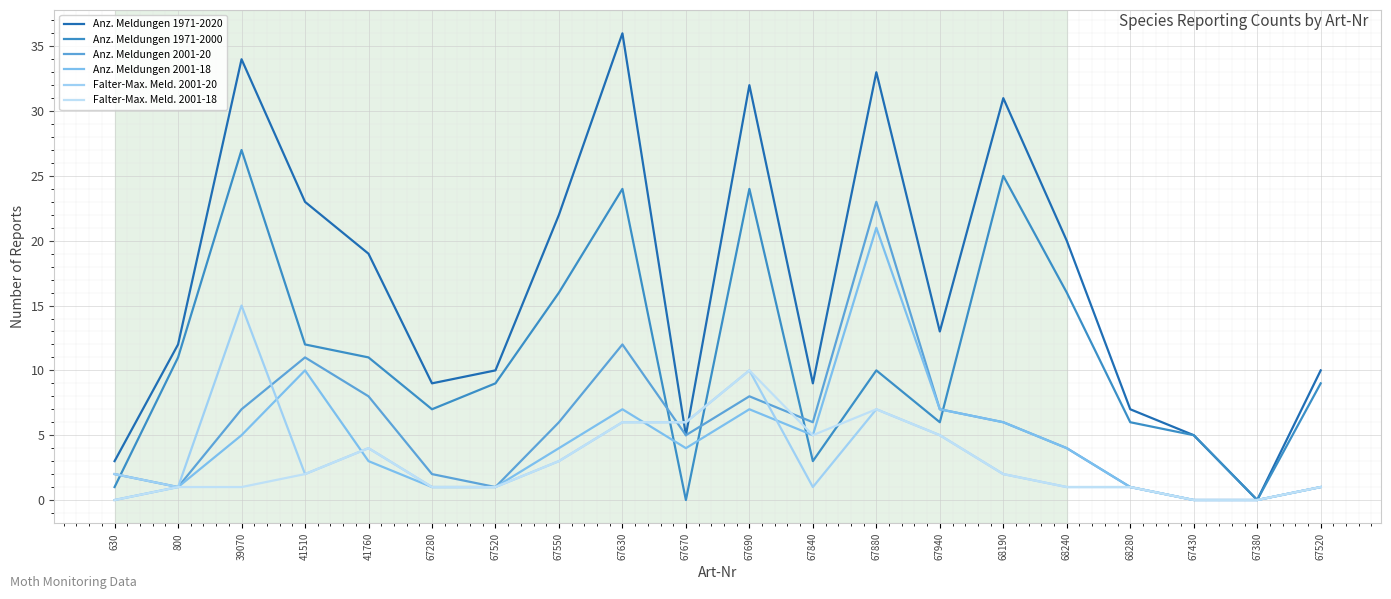

True or false: Anz. Meldungen 2001-18 has more than 0 interior local peaks.

True